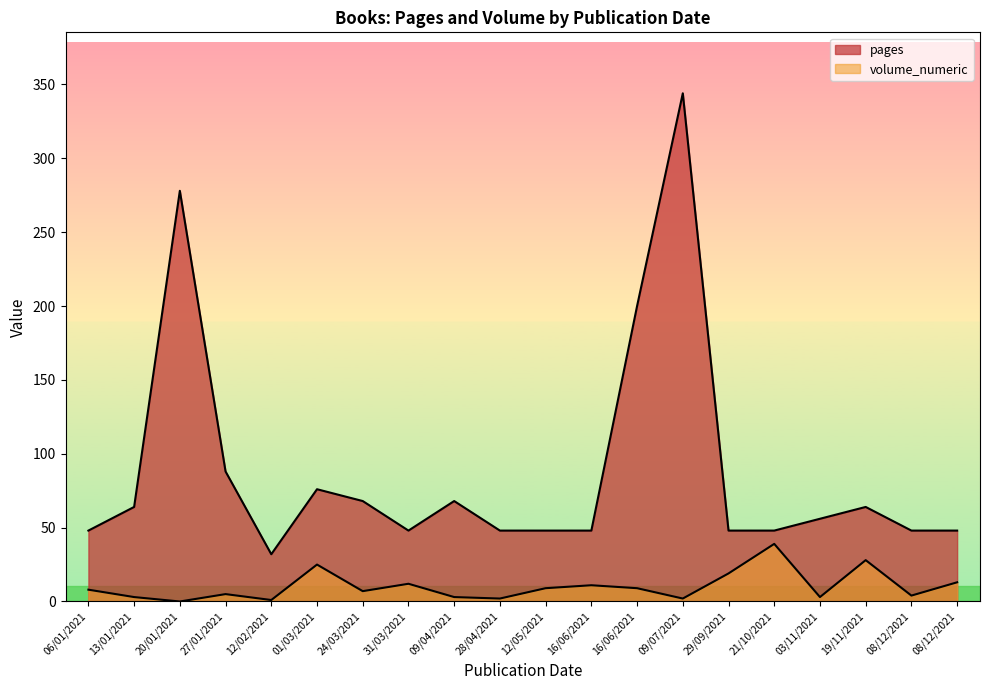

The pages series shows 64 at 16/06/2021. True or false?

False